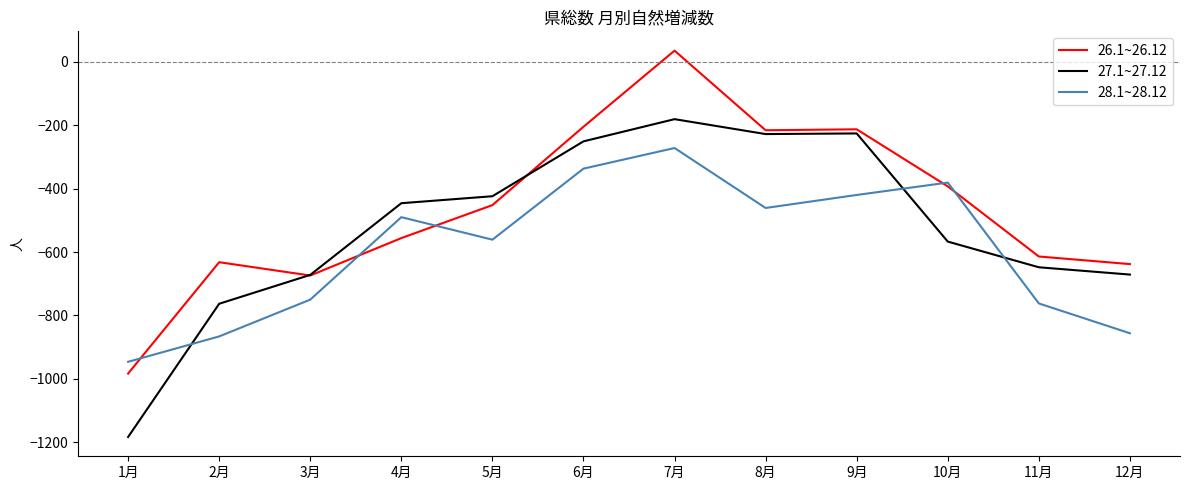

Is the value of 27.1~27.12 at 1月 greater than the value of 26.1~26.12 at 5月?

No